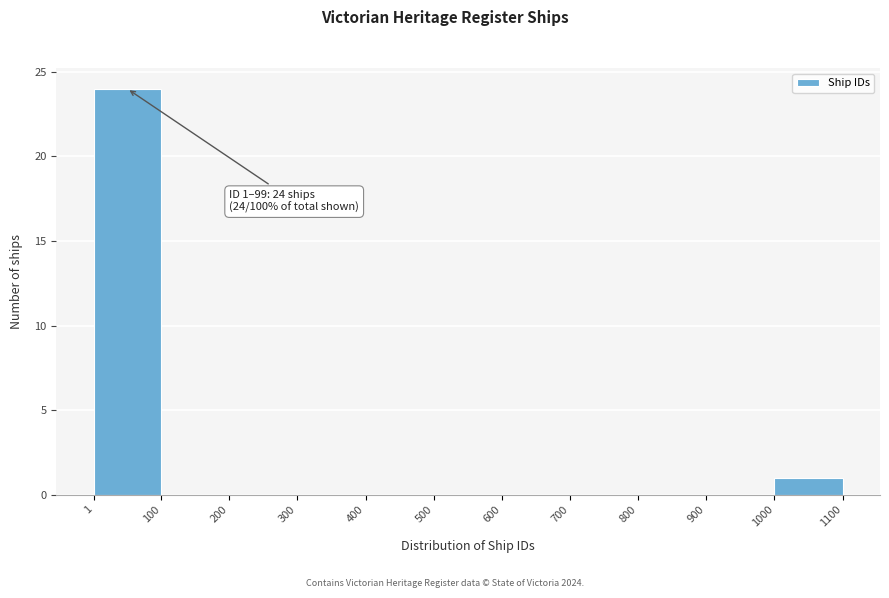

Which range on the x-axis has the tallest bar?

1 to 100